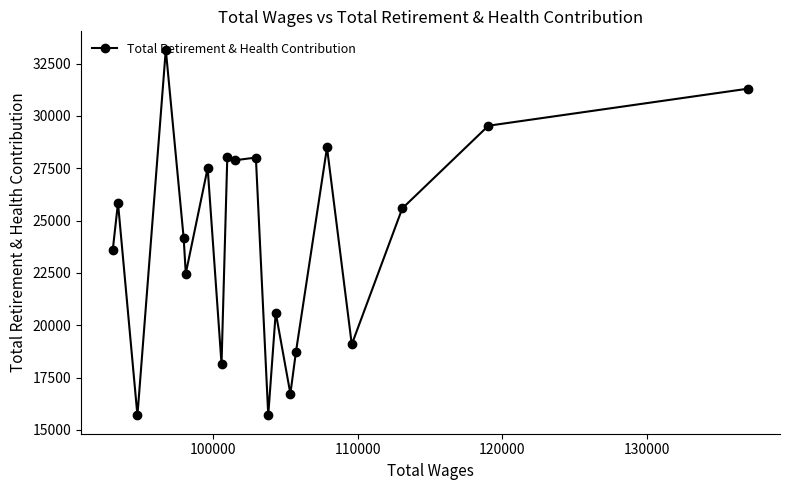

True or false: the data has more than 2 interior local peaks.

True